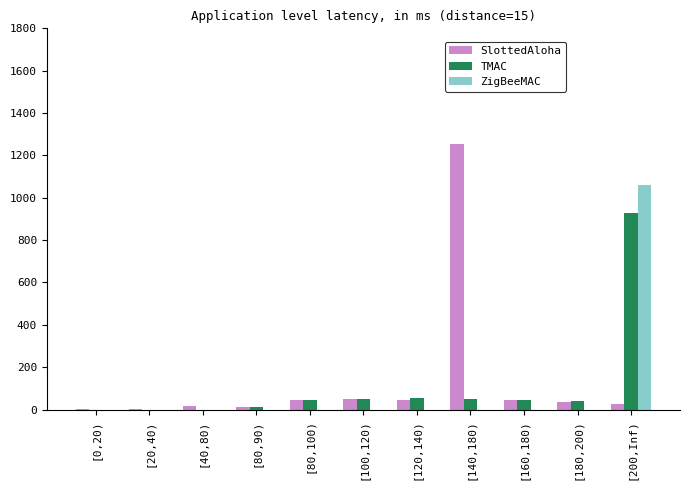

Where does the SlottedAloha series first go above 34?

[80,100)